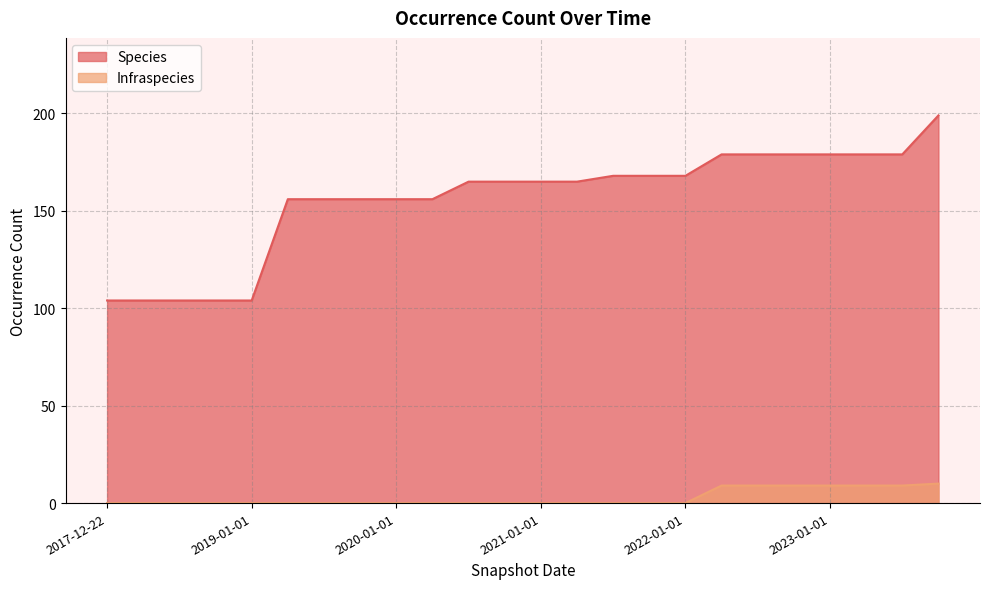

Between 2019-10-09 and 2020-07-01, which series saw the biggest shift?

Species